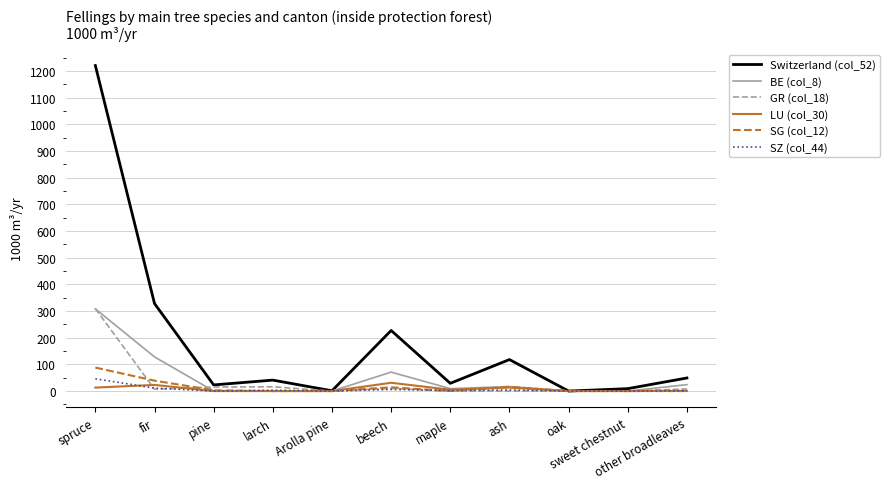

Does the chart have visible grid lines?

Yes